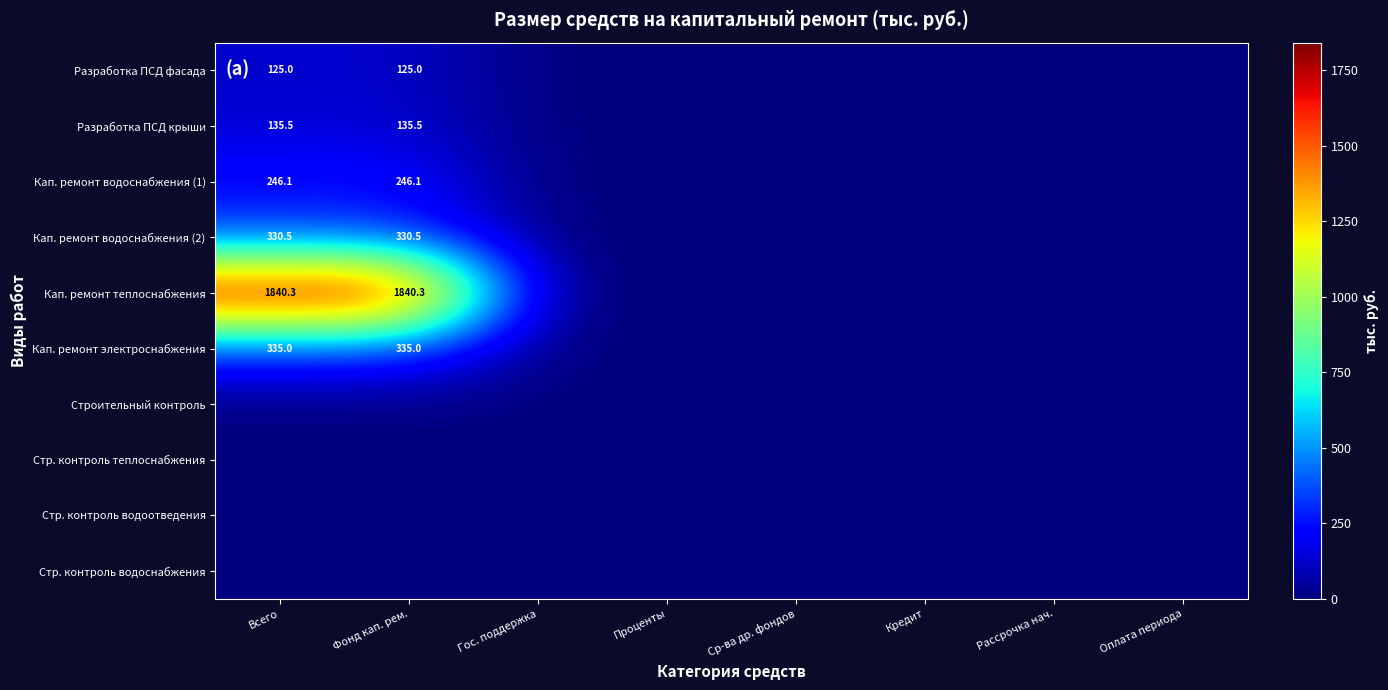

The value of Кап. ремонт водоснабжения (1) at Фонд кап. рем. is 146.4. True or false?

False